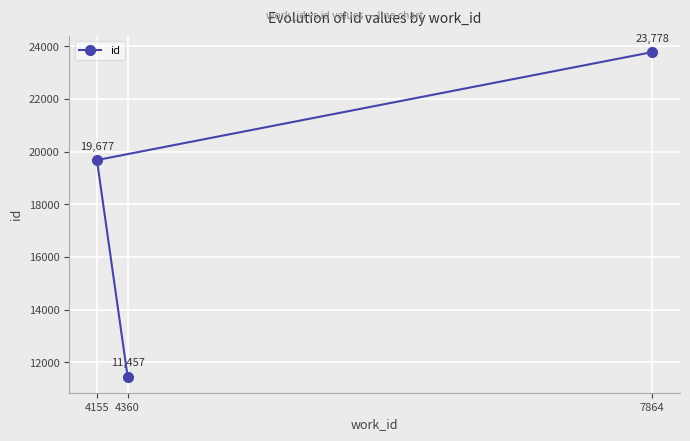

Reading left to right, transcribe all the data shown in this chart.

4155=19677	4360=11457	7864=23778